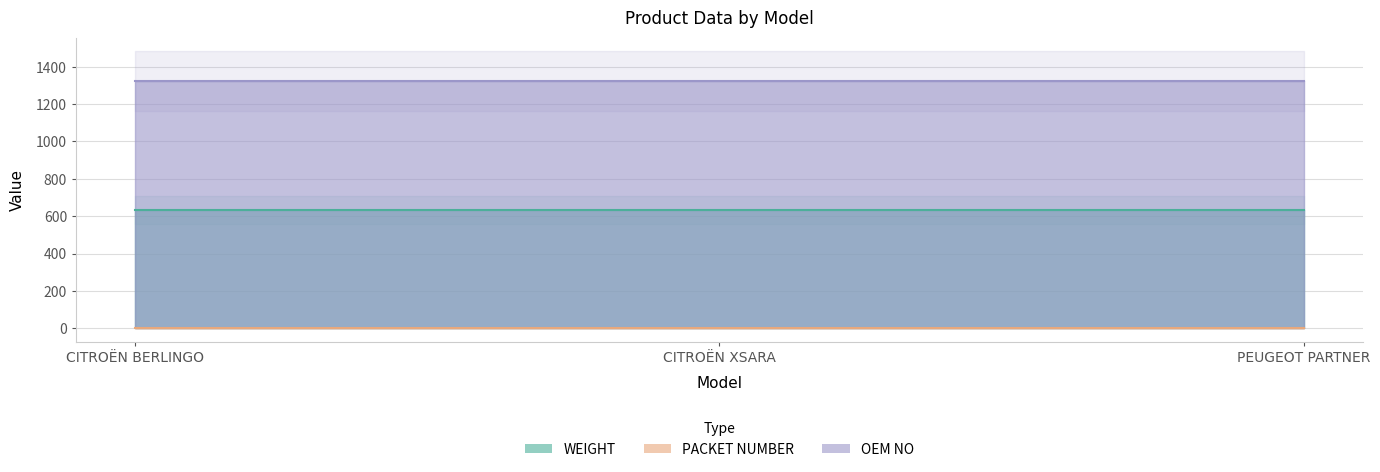

What is the label of the 2nd point from the left?

CITROËN XSARA